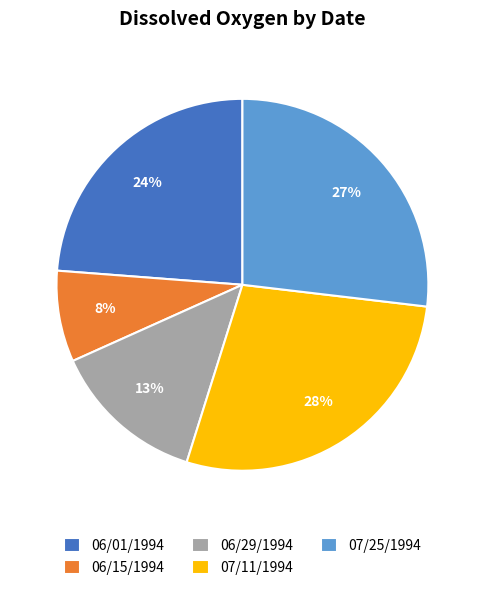

How many slices are in this pie chart?

5